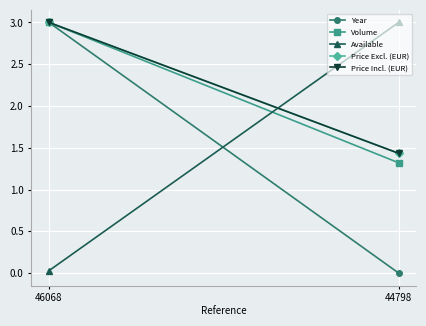

Reading left to right, extract all data points from this chart.

Year: 3.0	0.0
Volume: 3.0	1.3
Available: 0.0	3.0
Price Excl. (EUR): 3.0	1.4
Price Incl. (EUR): 3.0	1.4